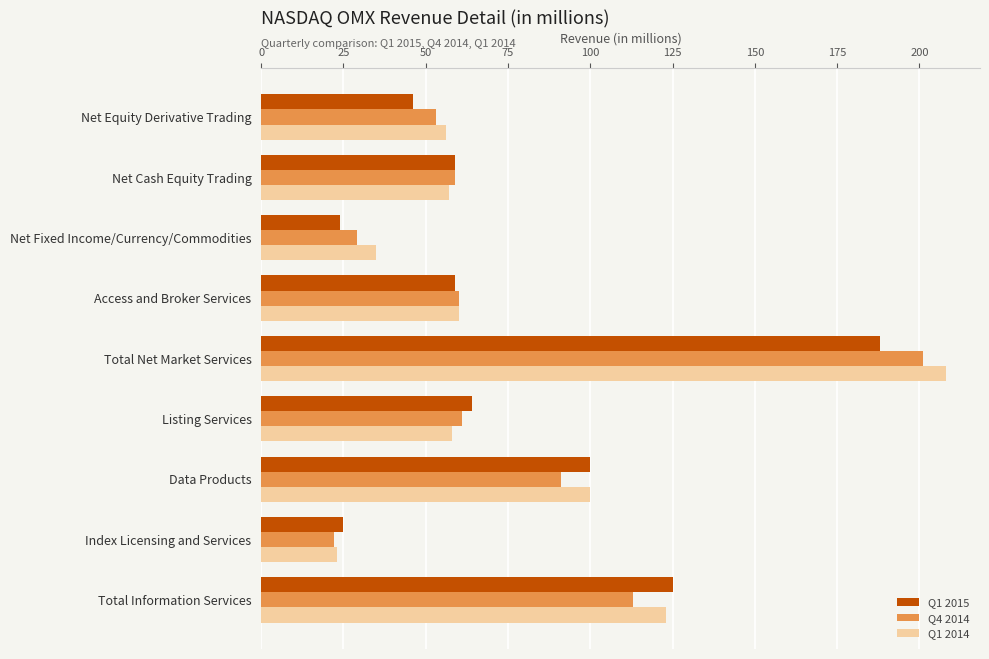

True or false: Q1 2014 has a value of 23 at Net Cash Equity Trading.

False